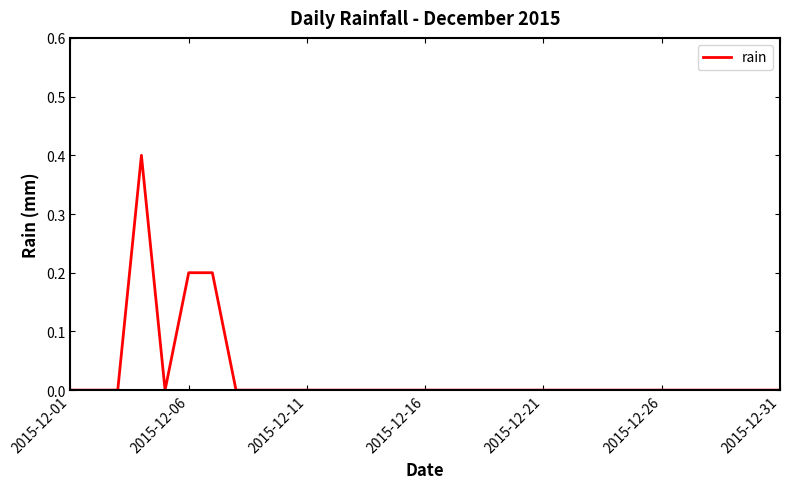

What is the greatest value displayed?

0.4